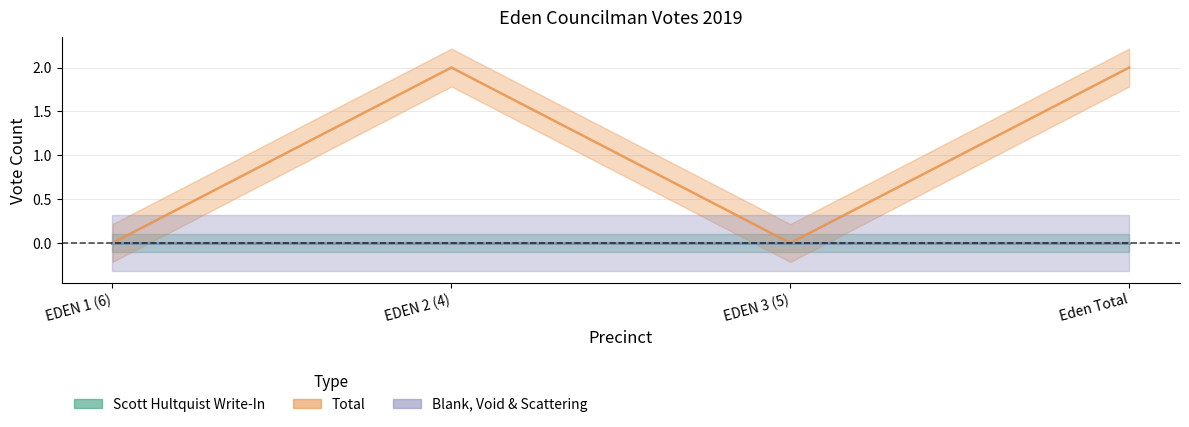

How many positive values does the Total series have?

2